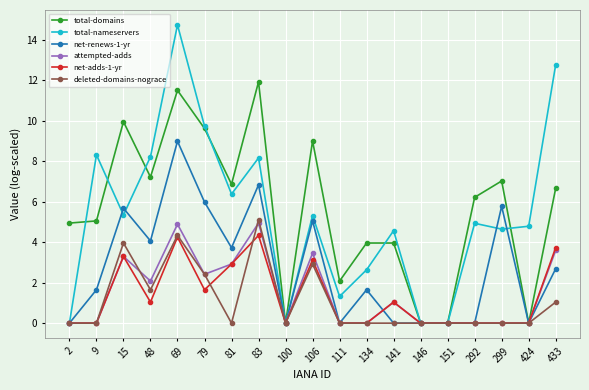

Reading left to right, extract all data points from this chart.

total-domains: 4.9	5.1	10.0	7.2	11.5	9.6	6.9	11.9	0.0	9.0	2.1	4.0	4.0	0.0	0.0	6.2	7.0	0.0	6.7
total-nameservers: 0.0	8.3	5.3	8.2	14.7	9.7	6.4	8.2	0.0	5.3	1.3	2.6	4.6	0.0	0.0	4.9	4.6	4.8	12.8
net-renews-1-yr: 0.0	1.6	5.7	4.1	9.0	6.0	3.7	6.8	0.0	5.1	0.0	1.6	0.0	0.0	0.0	0.0	5.8	0.0	2.7
attempted-adds: 0.0	0.0	3.3	2.1	4.9	2.4	2.9	4.9	0.0	3.5	0.0	0.0	1.0	0.0	0.0	0.0	0.0	0.0	3.6
net-adds-1-yr: 0.0	0.0	3.3	1.0	4.2	1.6	2.9	4.3	0.0	3.1	0.0	0.0	1.0	0.0	0.0	0.0	0.0	0.0	3.7
deleted-domains-nograce: 0.0	0.0	4.0	1.6	4.3	2.4	0.0	5.1	0.0	2.9	0.0	0.0	0.0	0.0	0.0	0.0	0.0	0.0	1.0